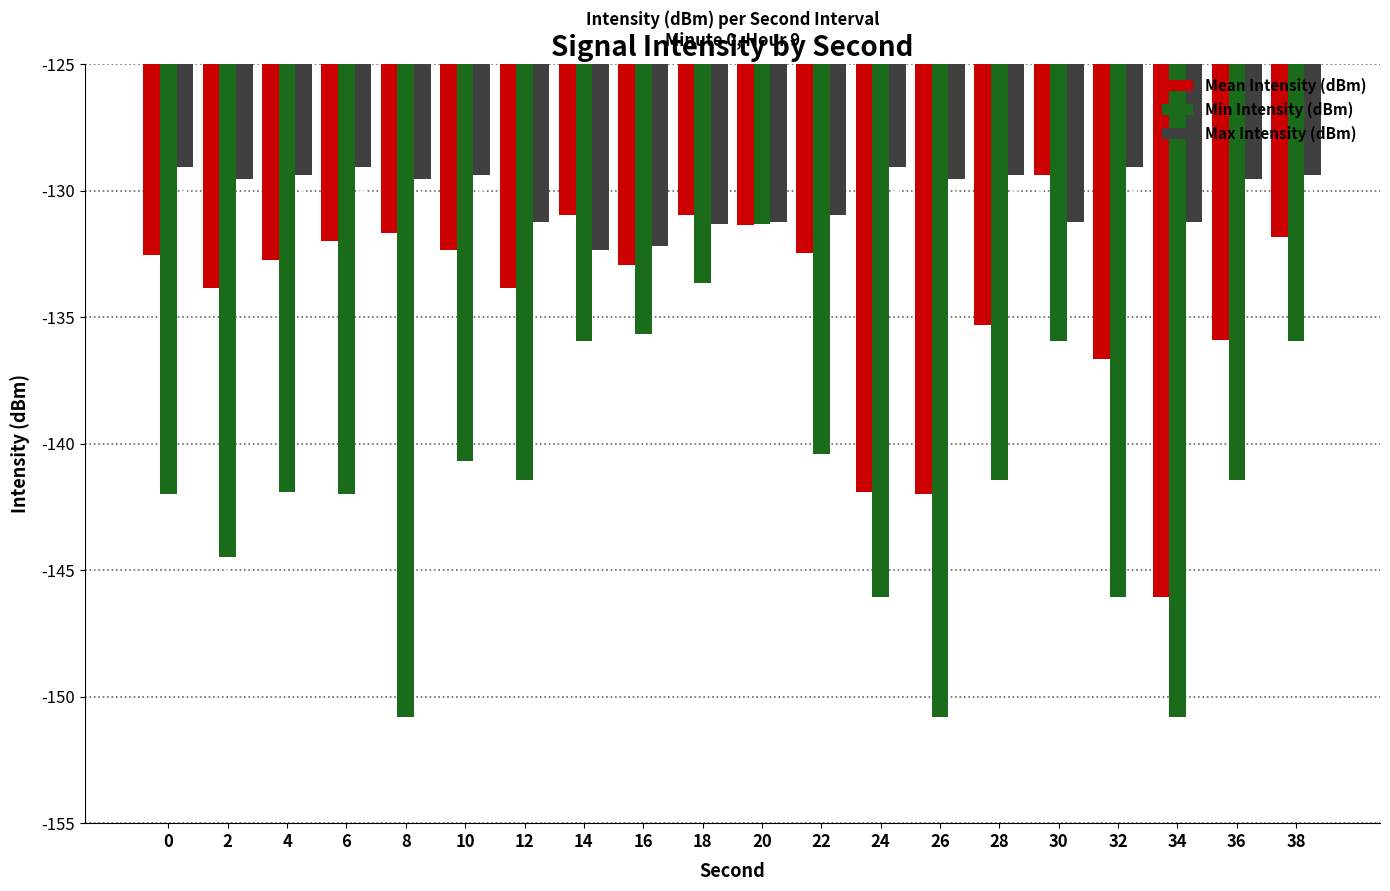

How many bars are there in each group?

3